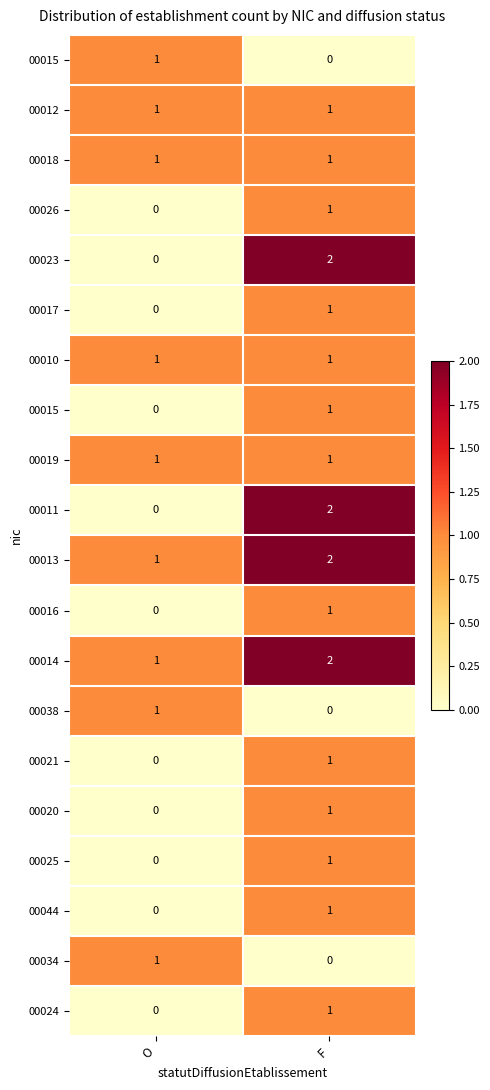

At how many categories does at least one series exceed 1?

1